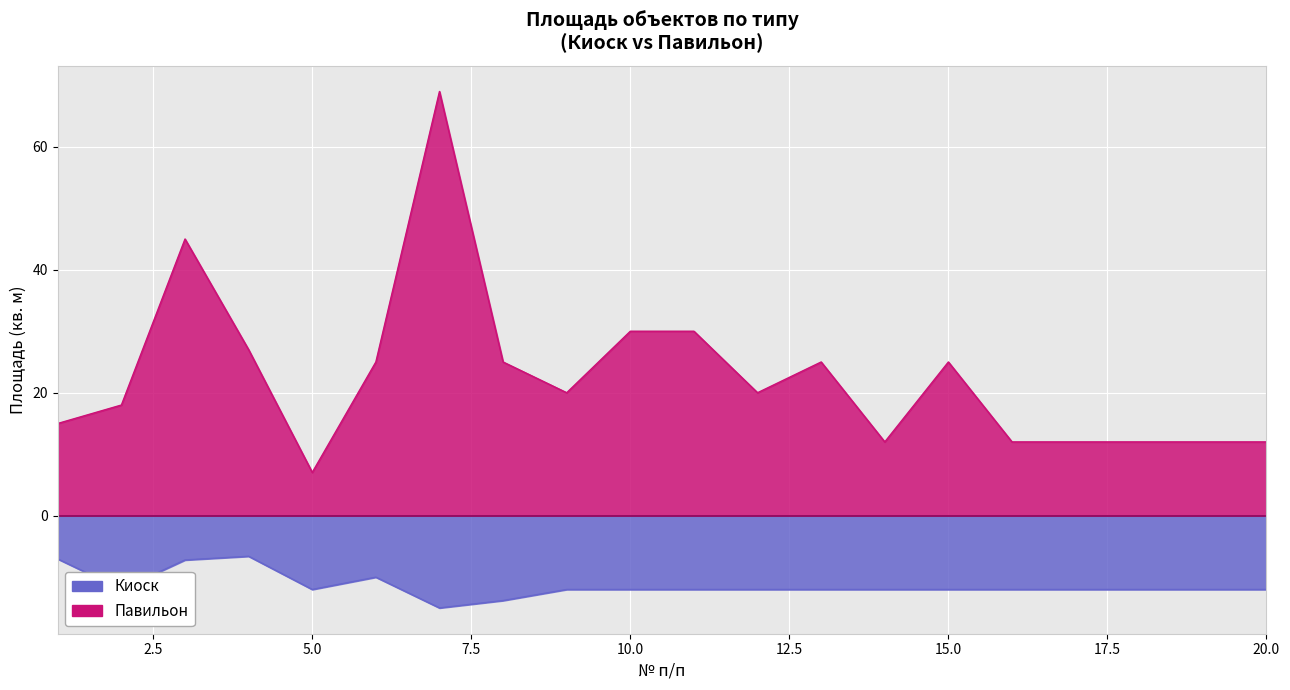

What is the smallest value displayed?

-15.0